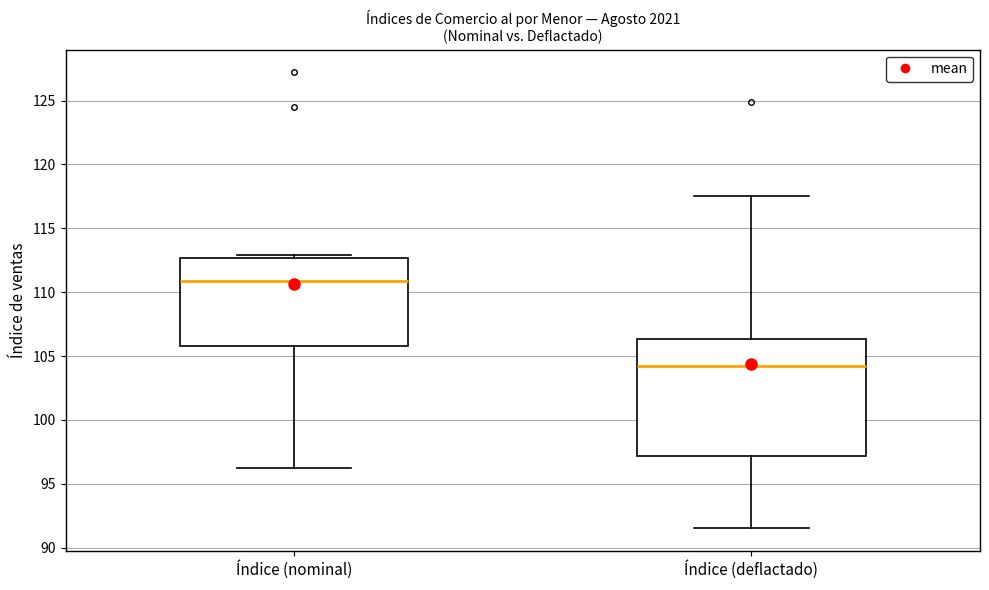

Reading left to right, transcribe this box plot: for each box, give where its median line is, the range the box spans, and where its two whiskers end, as read against the y-axis. The values are not printed on the chart, so give them approximately, as read against the axis.

Índice (nominal): median 111.0, box 106.0 to 112.5, whiskers 96.0 to 113.0
Índice (deflactado): median 104.5, box 97.0 to 106.5, whiskers 91.5 to 117.5